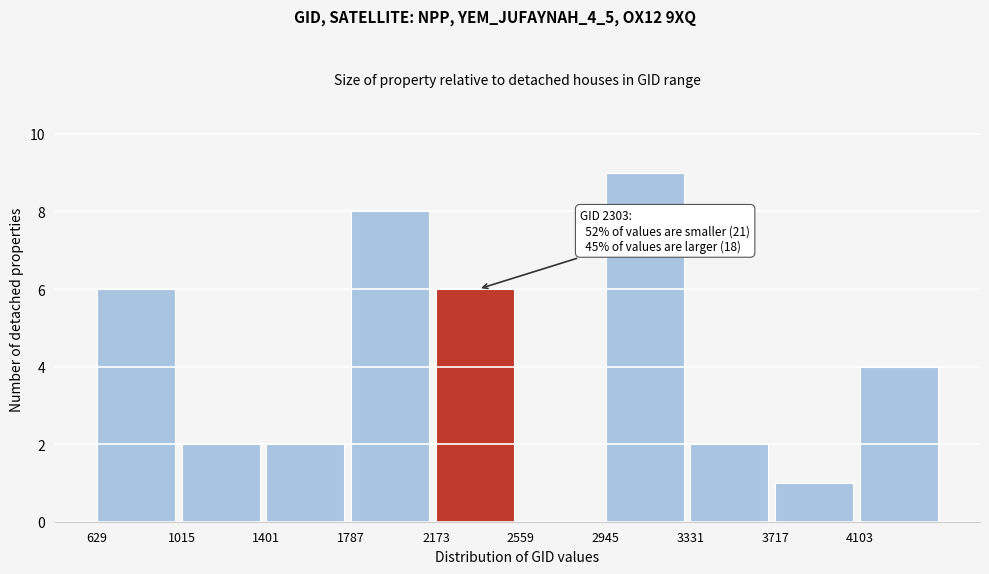

Over which range of the x-axis is the bar tallest?

2950 to 3350